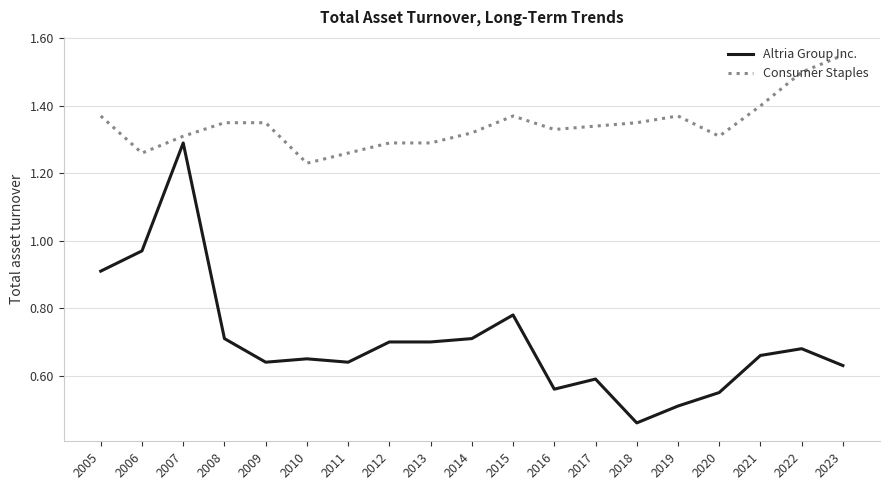

List the series in order of their peak value, lowest first.

Altria Group Inc., Consumer Staples